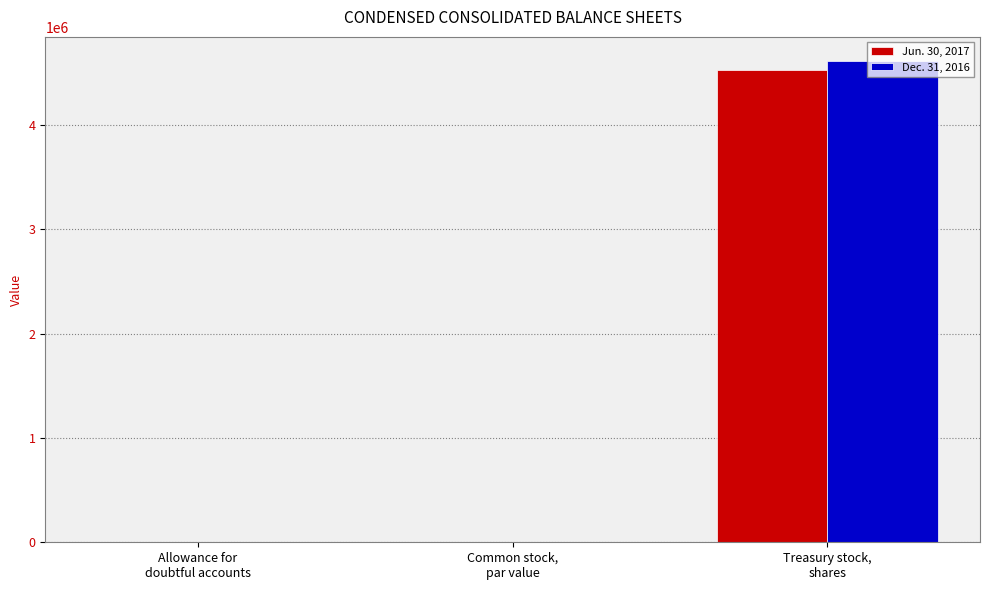

How many categories are shown in the chart?

3